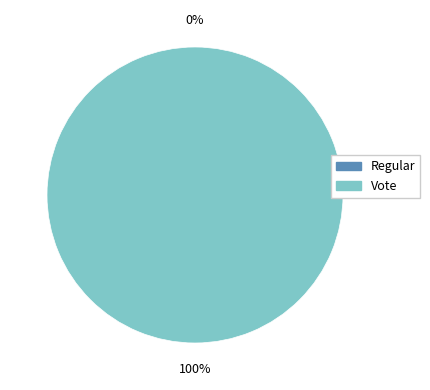

How many slices are in this pie chart?

2